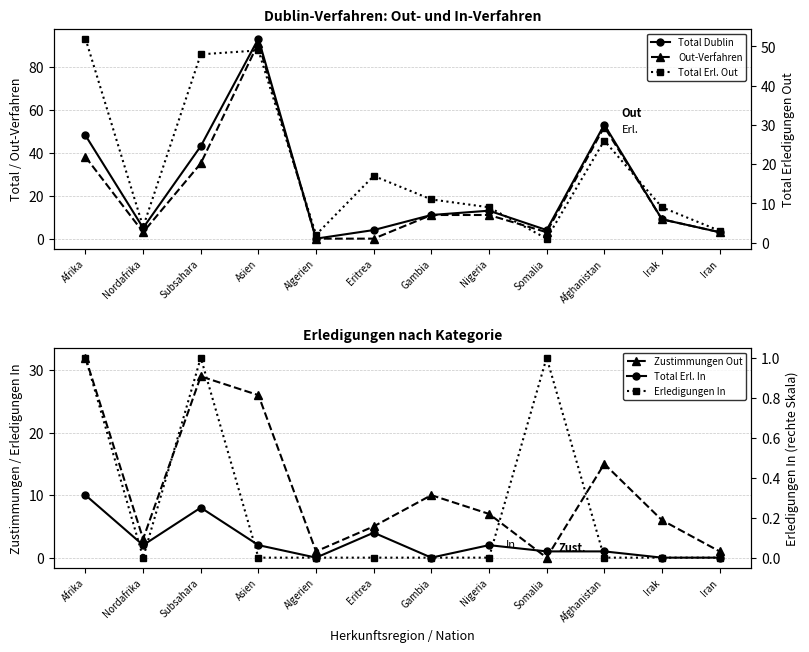

Reading left to right, extract all data points from this chart.

Total Dublin: 48	5	43	93	0	4	11	13	4	53	9	3
Out-Verfahren: 38	3	35	91	0	0	11	11	3	52	9	3
Total Erl. Out: 52	4	48	49	2	17	11	9	1	26	9	3
Zustimmungen Out: 32	3	29	26	1	5	10	7	0	15	6	1
Total Erl. In: 10	2	8	2	0	4	0	2	1	1	0	0
Erledigungen In: 1	0	1	0	0	0	0	0	1	0	0	0